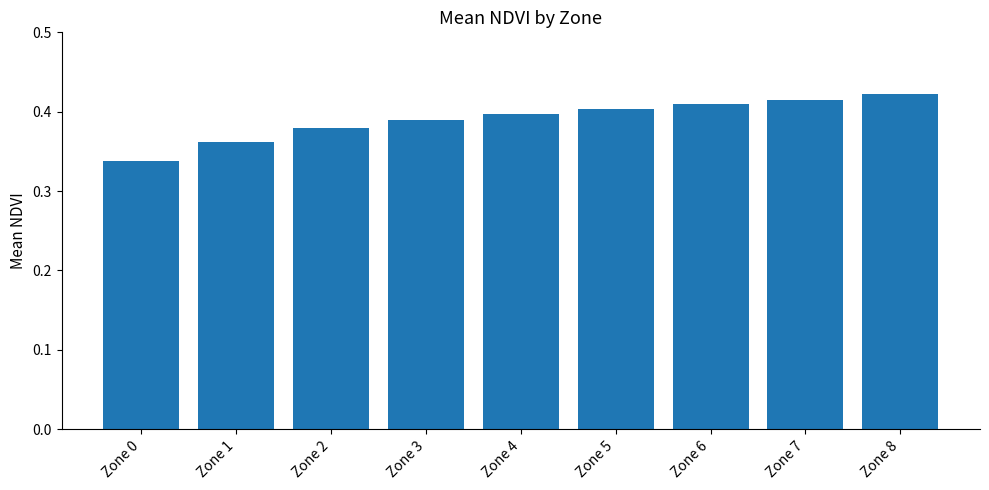

The value at Zone 4 is 0.6. True or false?

False